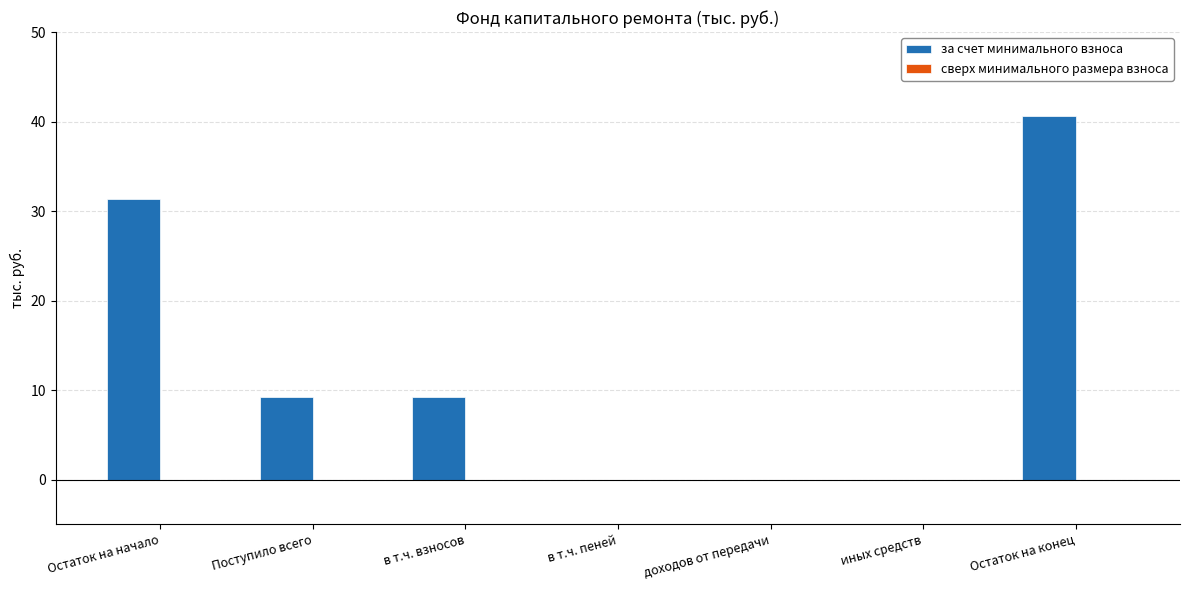

Reading left to right, extract all data points from this chart.

Остаток на начало=31.4	Поступило всего=9.2	в т.ч. взносов=9.2	в т.ч. пеней=0.0	доходов от передачи=0.0	иных средств=0.0	Остаток на конец=40.6